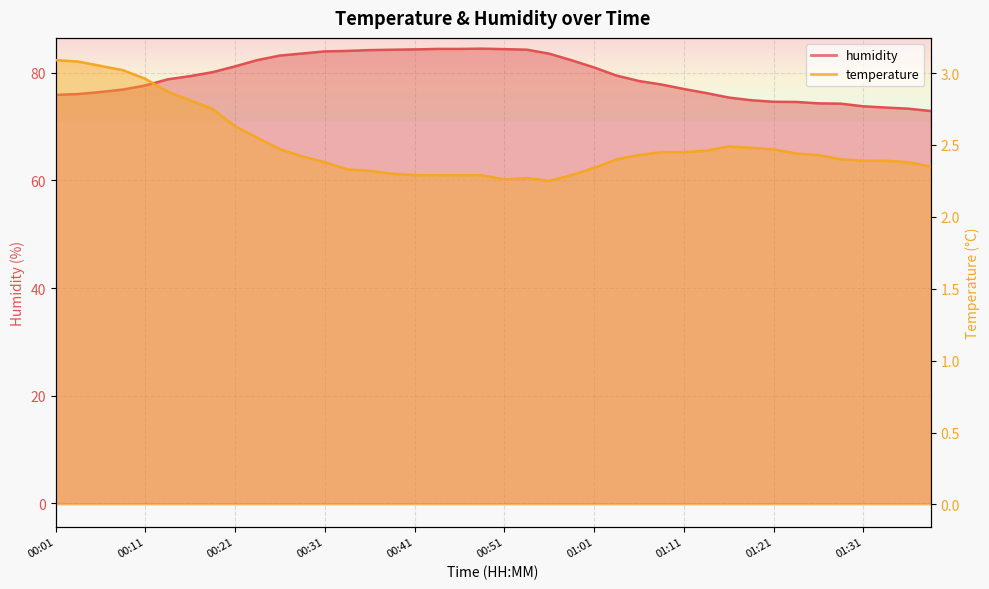

What is the maximum value for humidity?

84.5